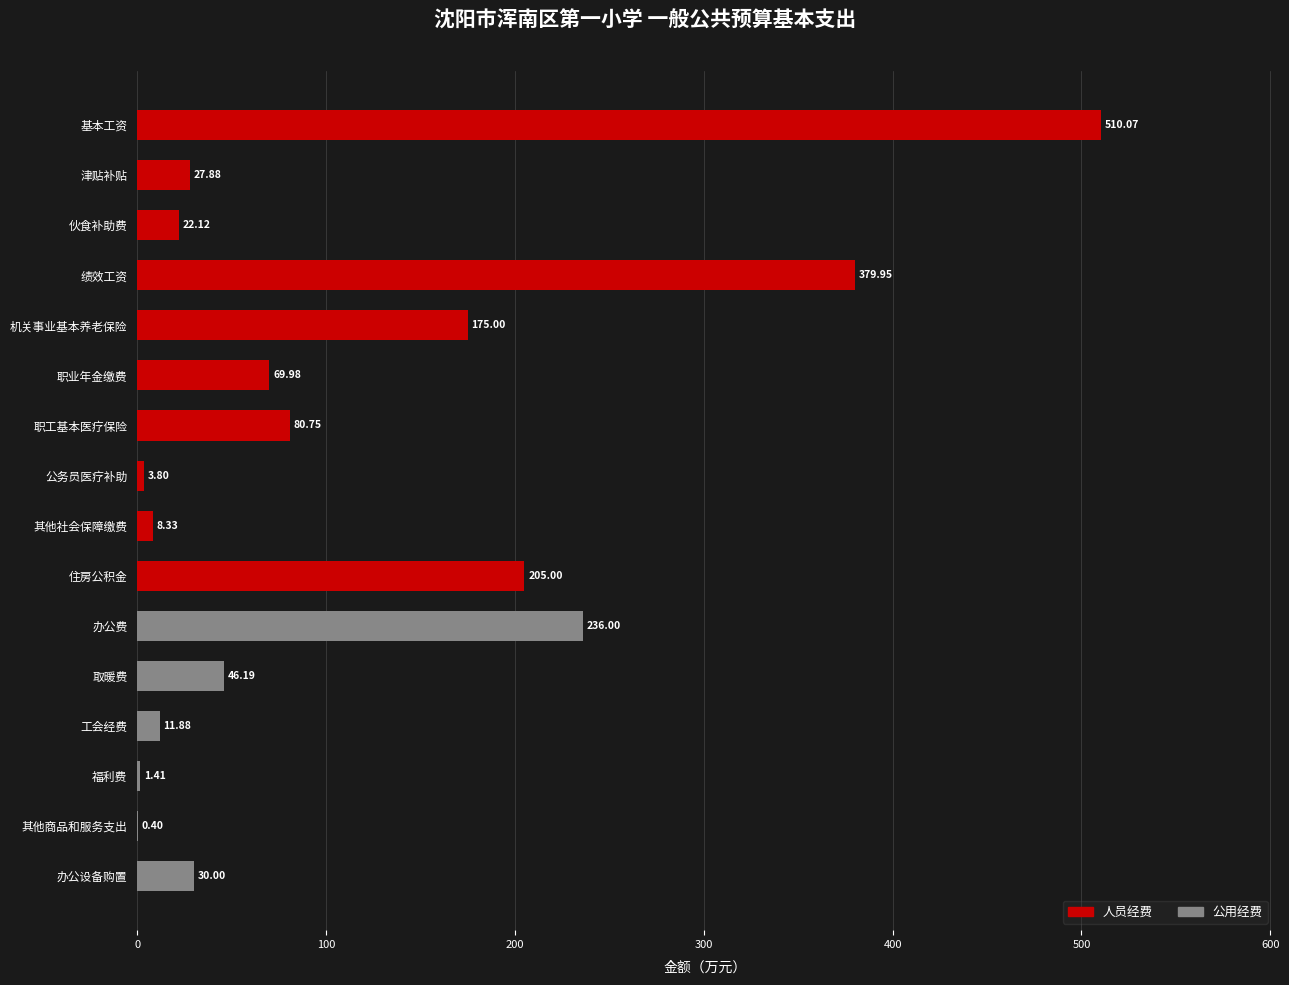

What is the sum of all 公用经费 values?

325.9